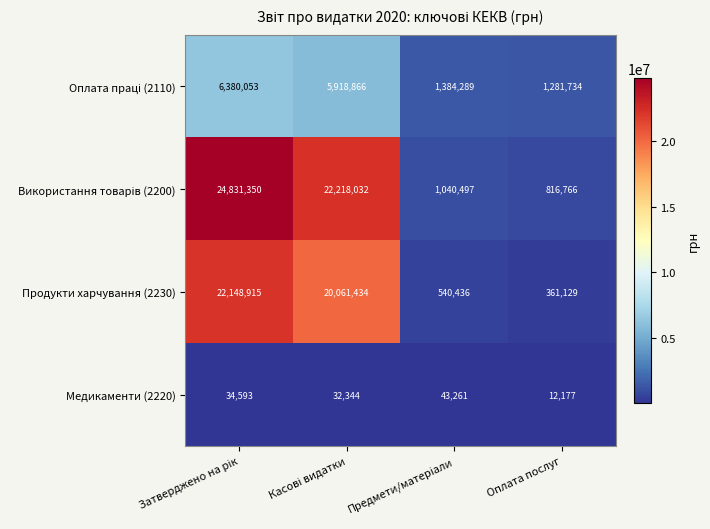

What is the average value of the Медикаменти (2220) series?

30594